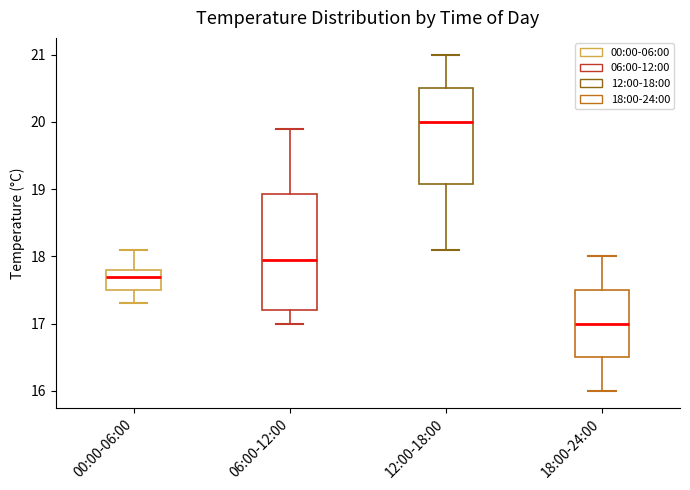

Which box has the highest median line?

12:00-18:00